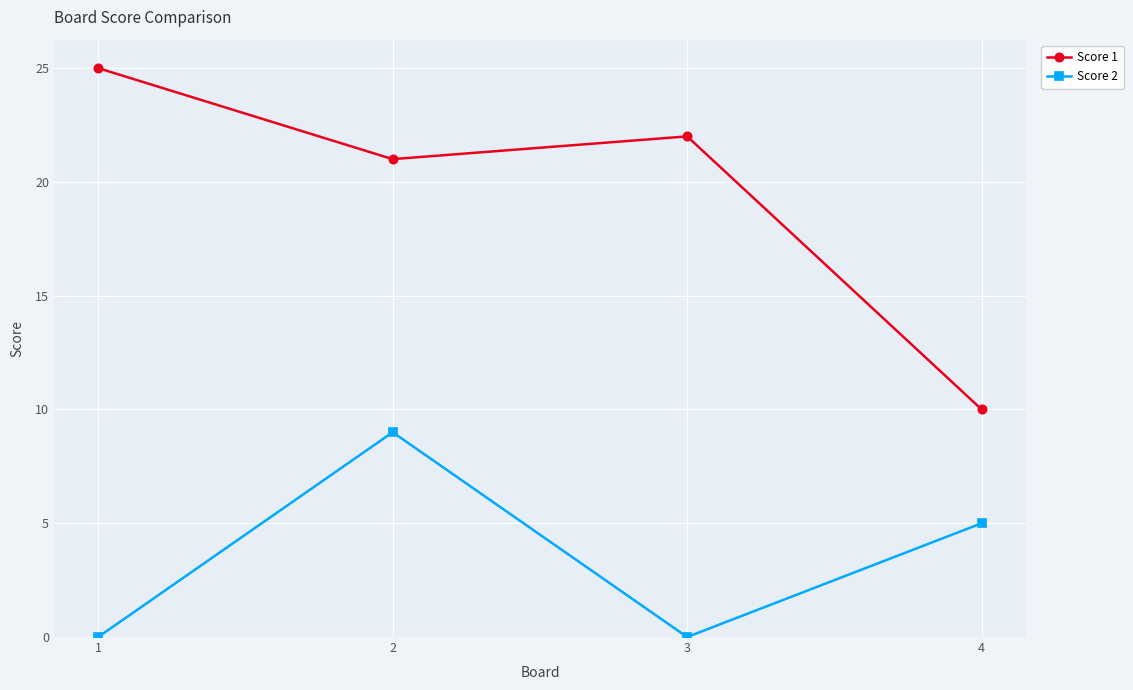

How many categories are shown in the chart?

4